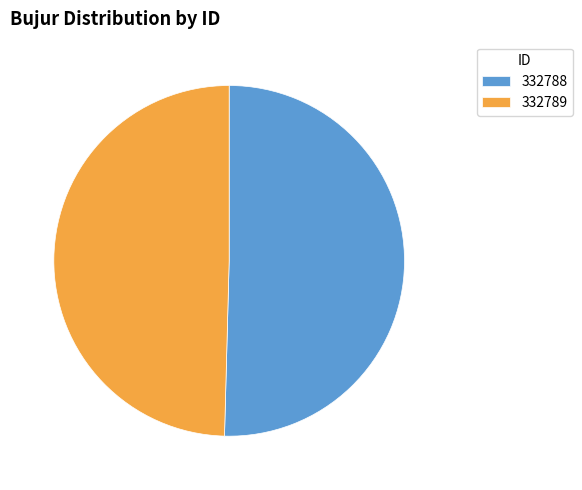

Approximately how many times larger is the value at 332789 compared to 332788?

1.0